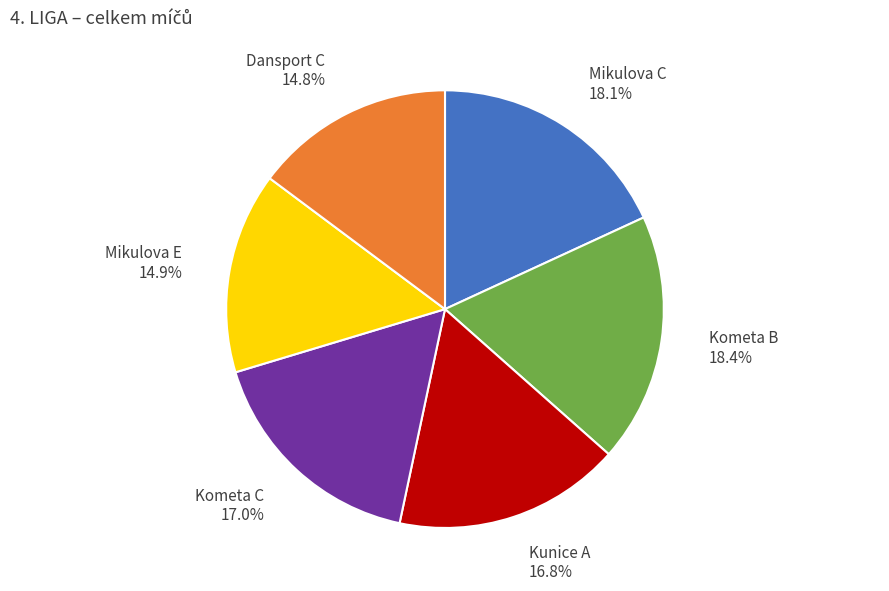

Combined, do Kometa C and Mikulova E account for over 50%?

No